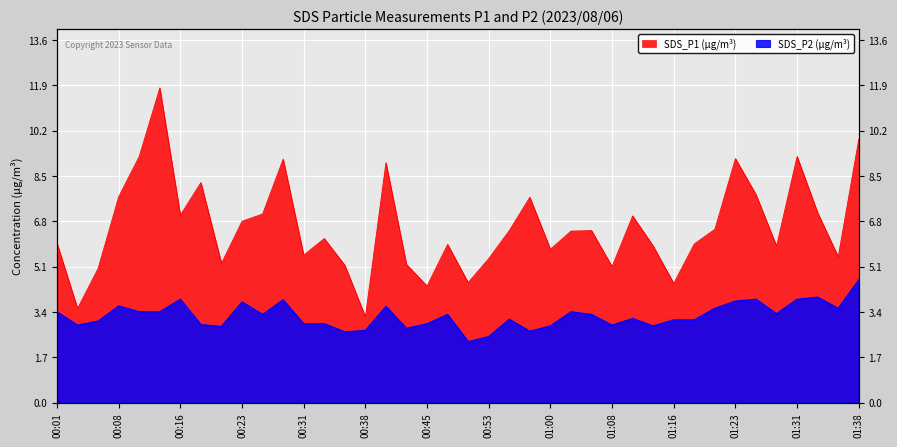

Reading left to right, list all the values displayed in this chart.

SDS_P1: 6.0	3.5	5.0	7.7	9.2	11.8	7.0	8.2	5.2	6.8	7.1	9.1	5.5	6.2	5.2	3.2	9.0	5.2	4.4	5.9	4.5	5.4	6.5	7.7	5.8	6.4	6.5	5.1	7.0	5.9	4.5	6.0	6.5	9.2	7.8	5.9	9.2	7.1	5.5	9.9
SDS_P2: 3.4	2.9	3.0	3.6	3.4	3.4	3.9	2.9	2.9	3.8	3.3	3.9	3.0	3.0	2.6	2.7	3.6	2.8	3.0	3.3	2.3	2.5	3.1	2.7	2.9	3.4	3.3	2.9	3.1	2.9	3.1	3.1	3.5	3.8	3.9	3.3	3.9	4.0	3.5	4.6